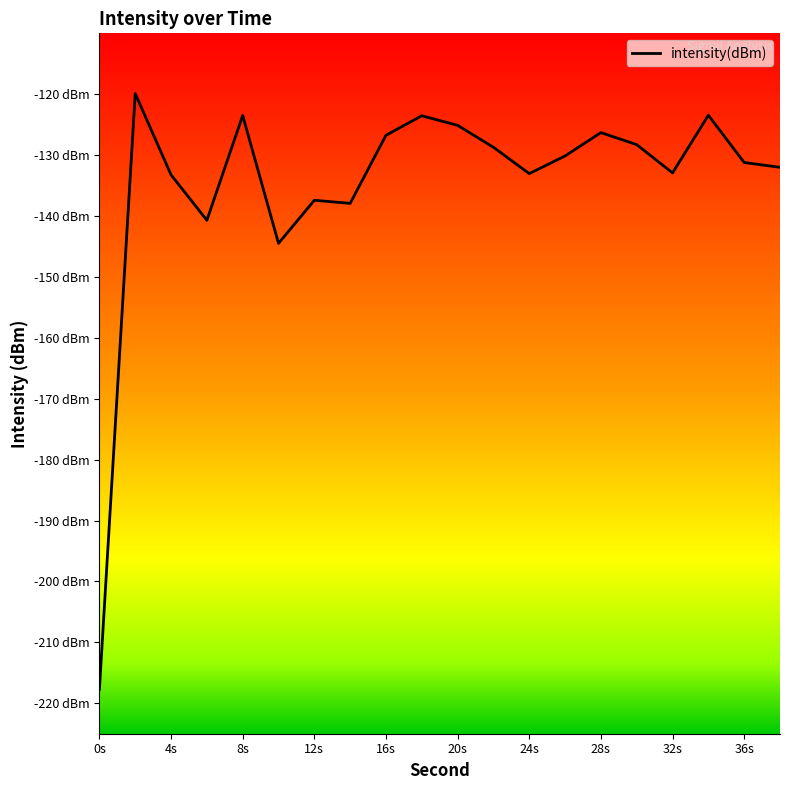

How many points are higher than both their immediate neighbors (excluding endpoints)?

6